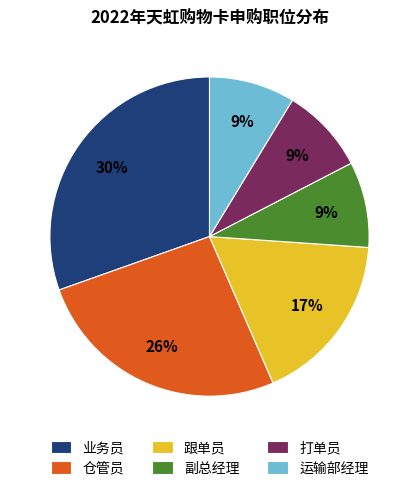

To the nearest percent, what is the difference between the 副总经理 and 仓管员 slice percentages?

17%